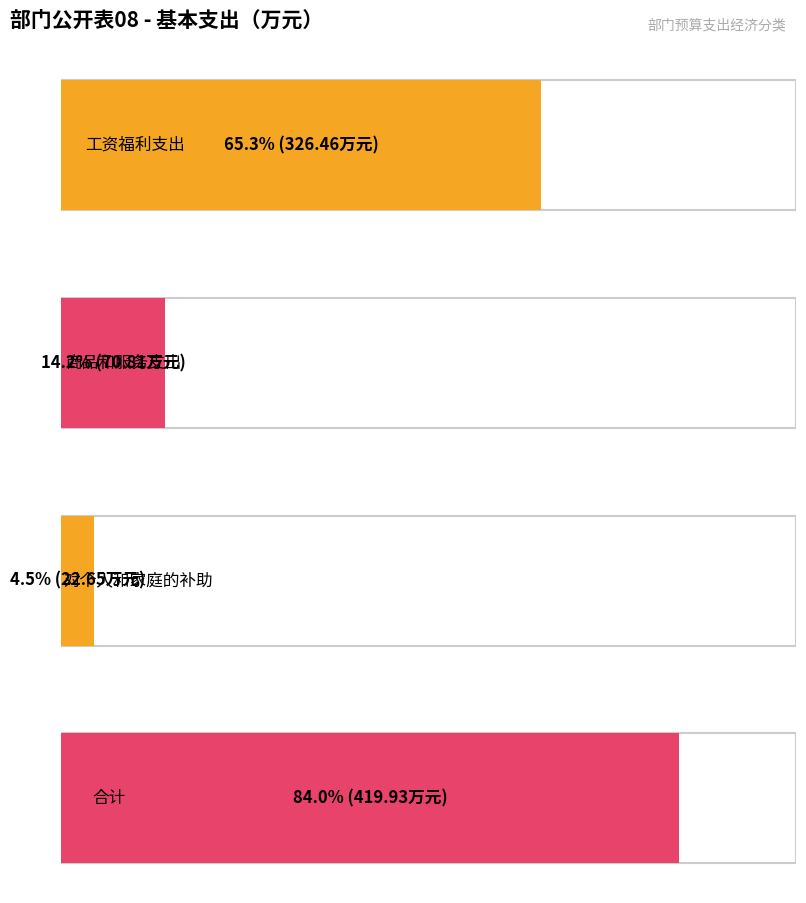

What is the difference between the maximum and minimum values?

397.3